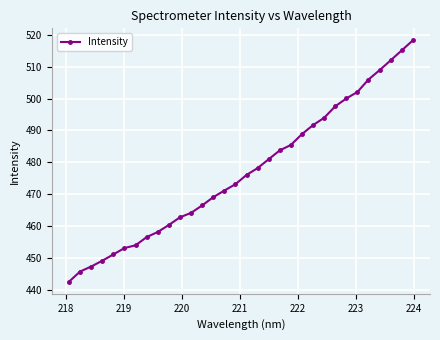

What is the difference between the maximum and second lowest values?

72.6